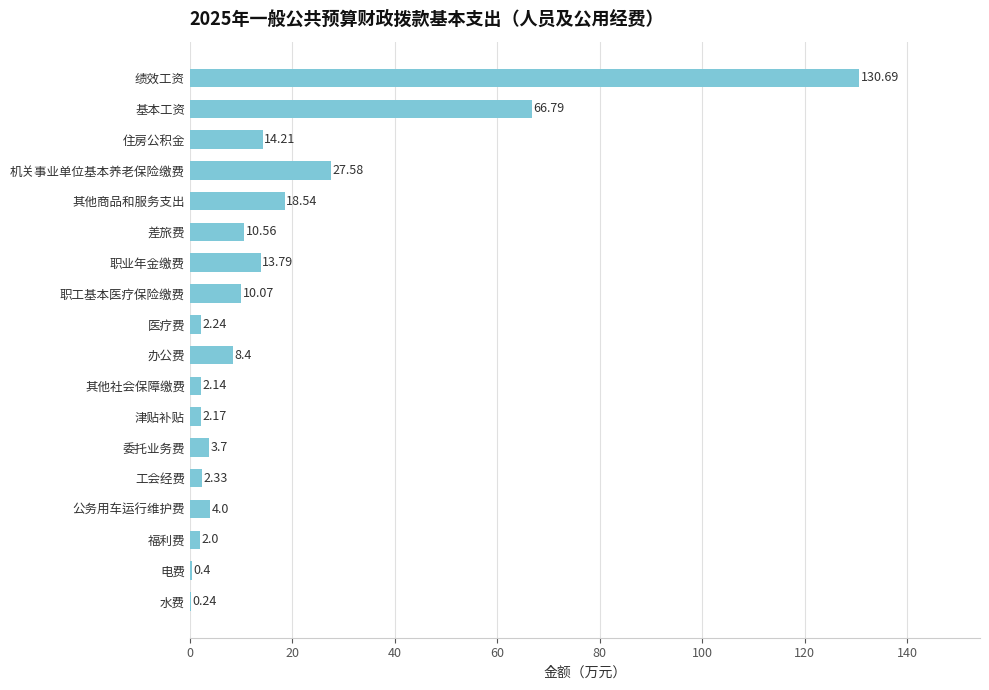

Where is the data nearest to the value 65?

基本工资